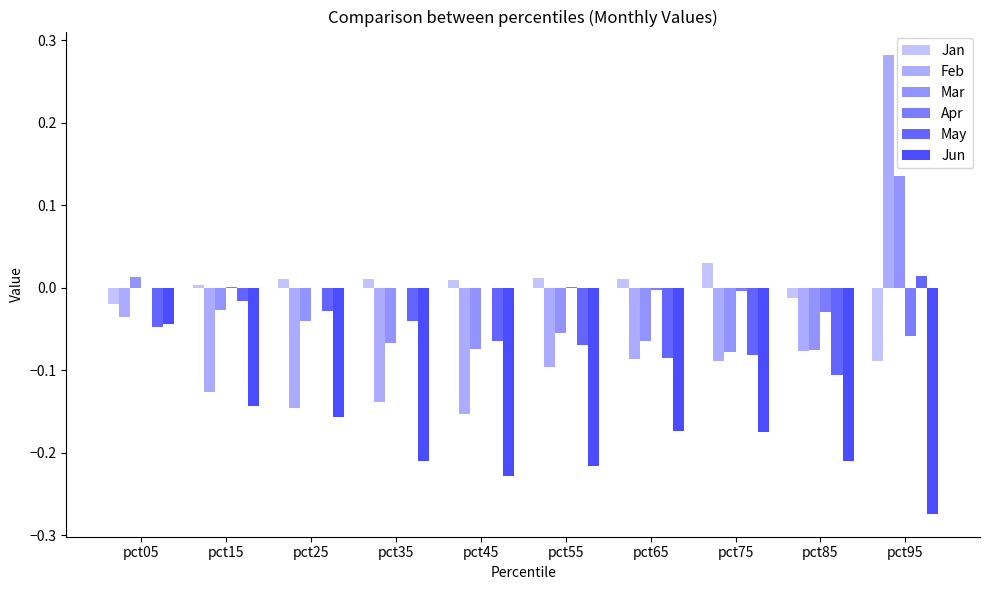

What is the spread (max minus min) of values at pct85?

0.2